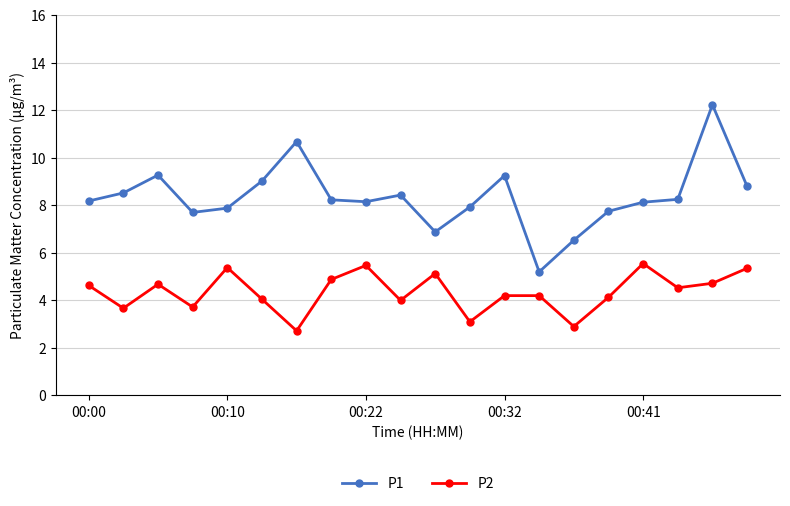

True or false: P2 and P1 cross at least once.

False